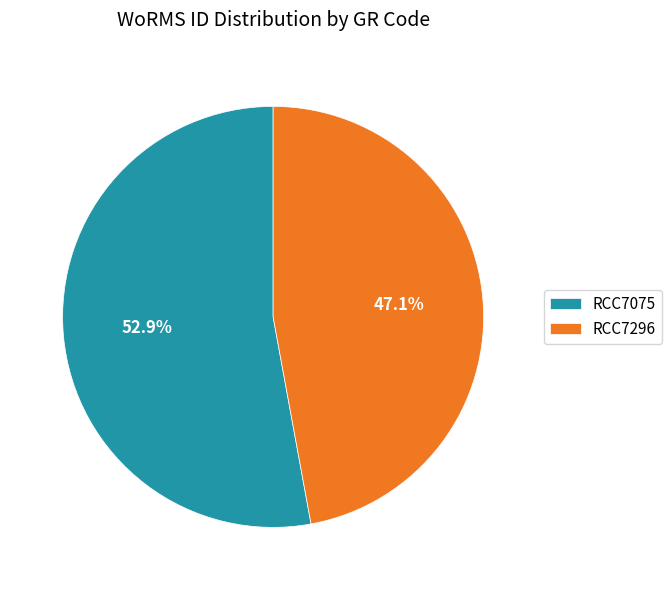

Which category accounts for the majority?

RCC7075